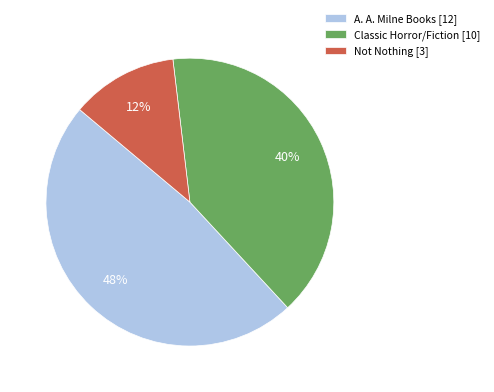

What is the largest slice in the pie chart?

A. A. Milne Books [12]